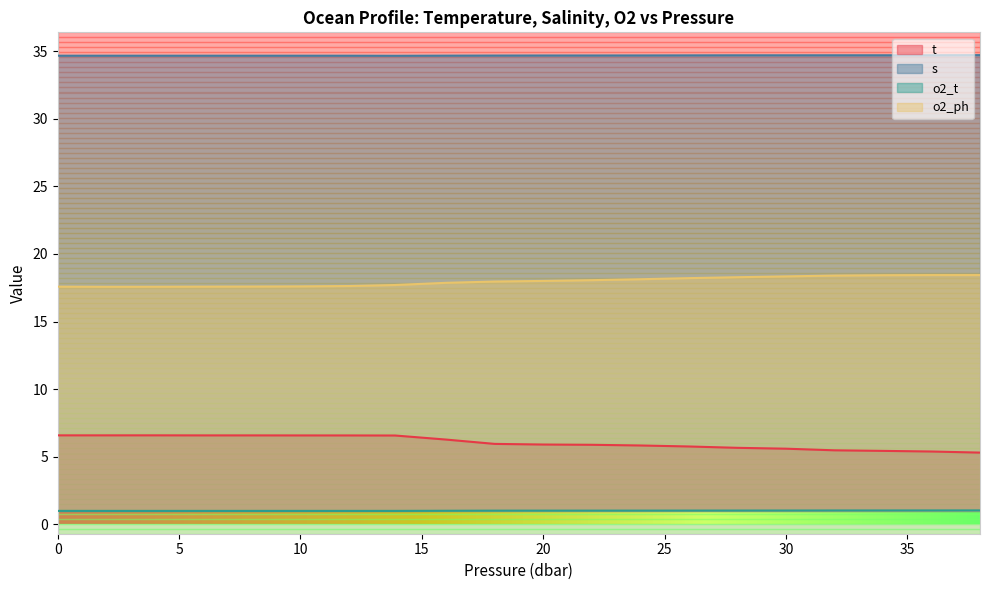

How many interior local peaks does the t series have?

1